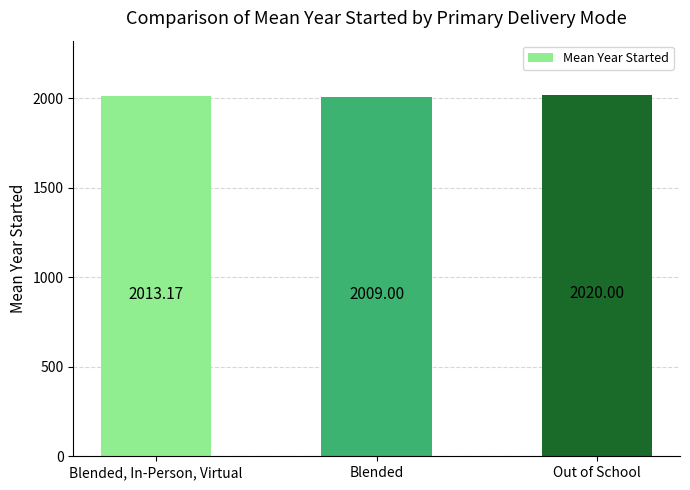

Rank the categories by value from lowest to highest.

Blended, Blended, In-Person, Virtual, Out of School